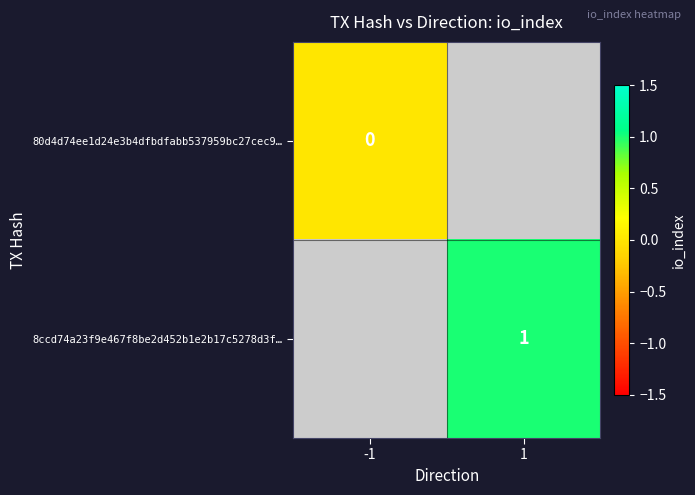

The 8ccd74a23f9e467f8be2d452b1e2b17c5278d3f… series shows 1 at 1. True or false?

True